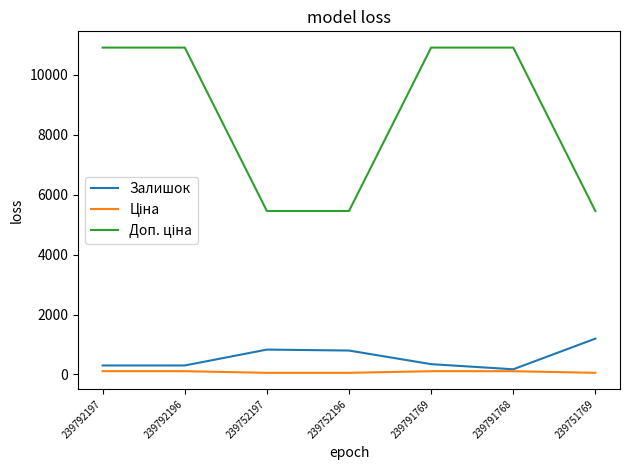

True or false: Залишок has a value of 300.0 at 239792196.

True